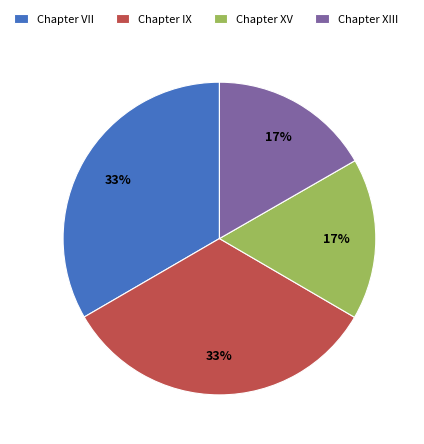

Is there a majority slice in this chart?

No